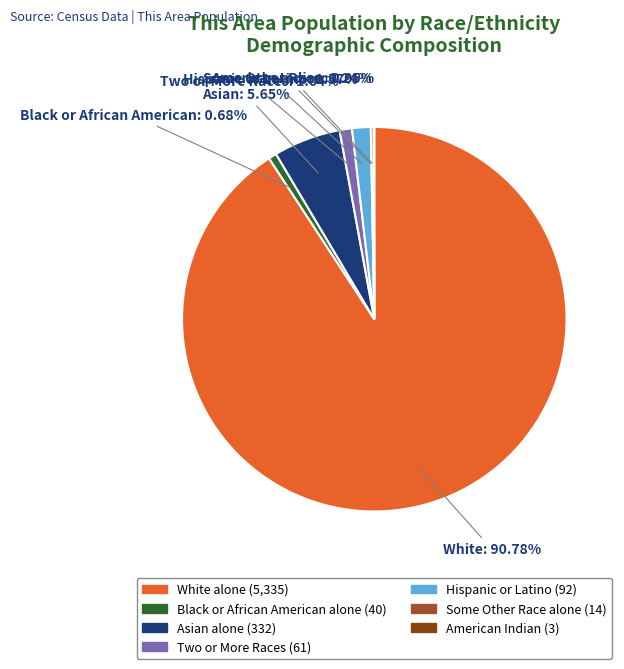

Count the number of slices in the pie.

7